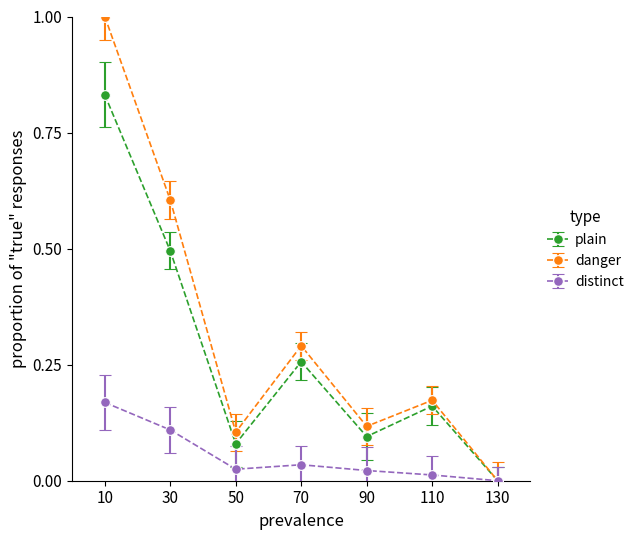

The value of plain at 70 is 0.1. True or false?

False